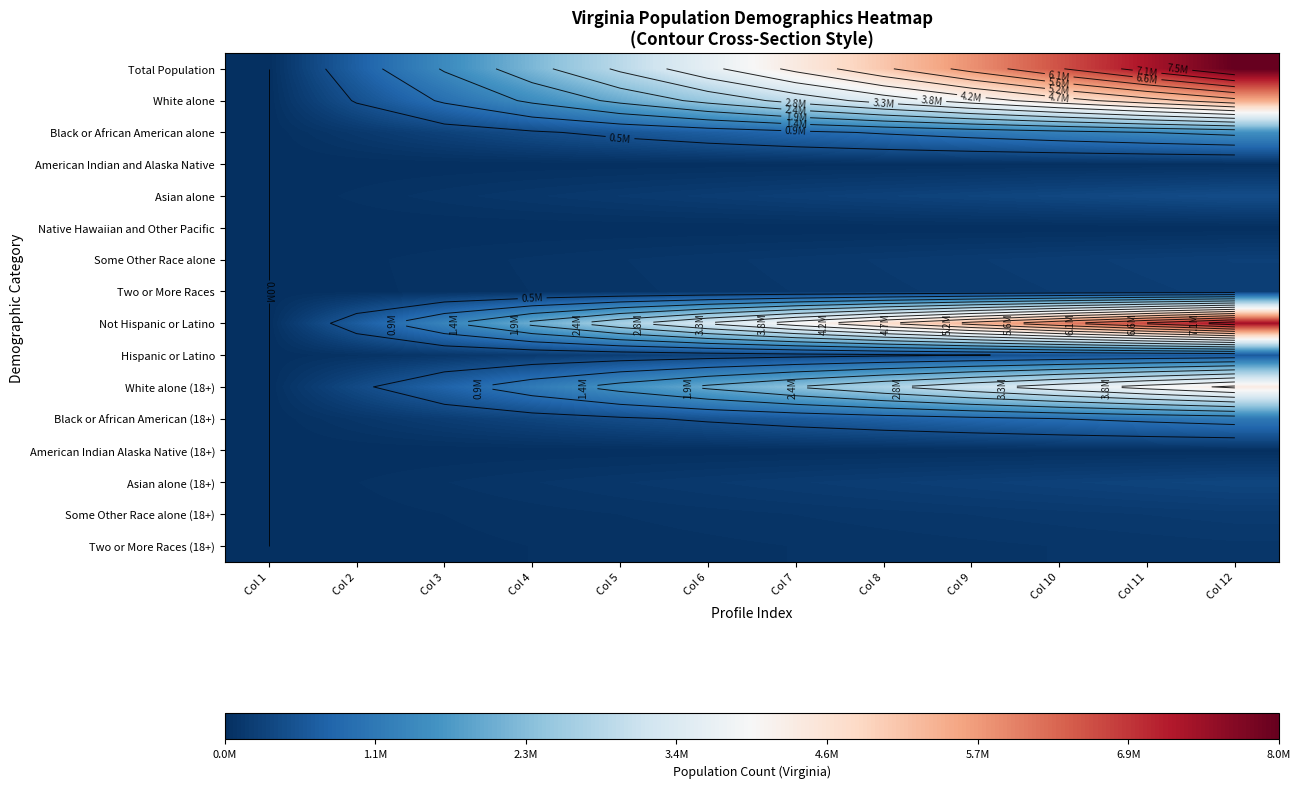

Where does the Not Hispanic or Latino series first go above 4020378?

Col 7